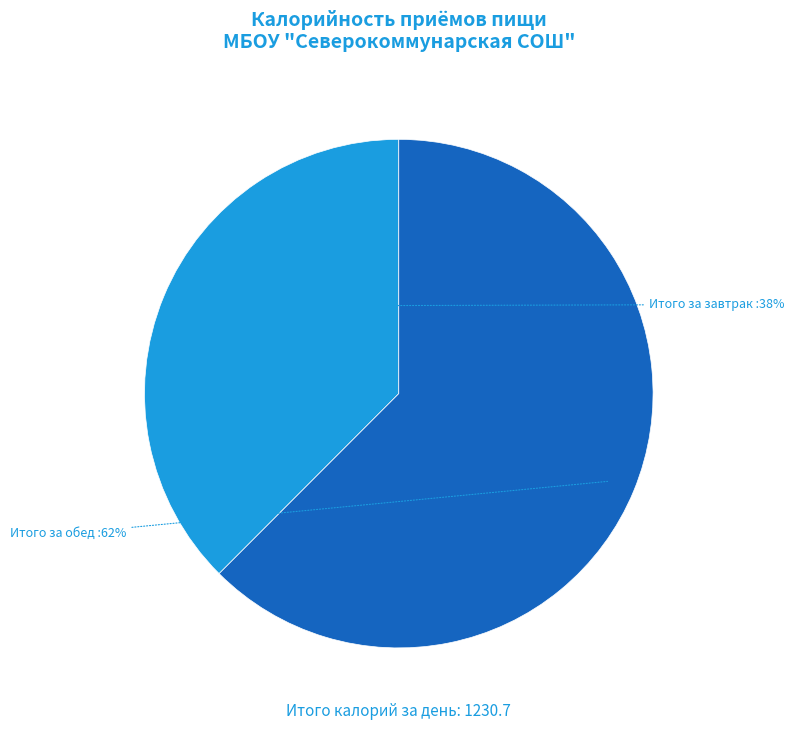

Do Итого за обед and Итого за завтрак together represent more than half of the pie?

Yes